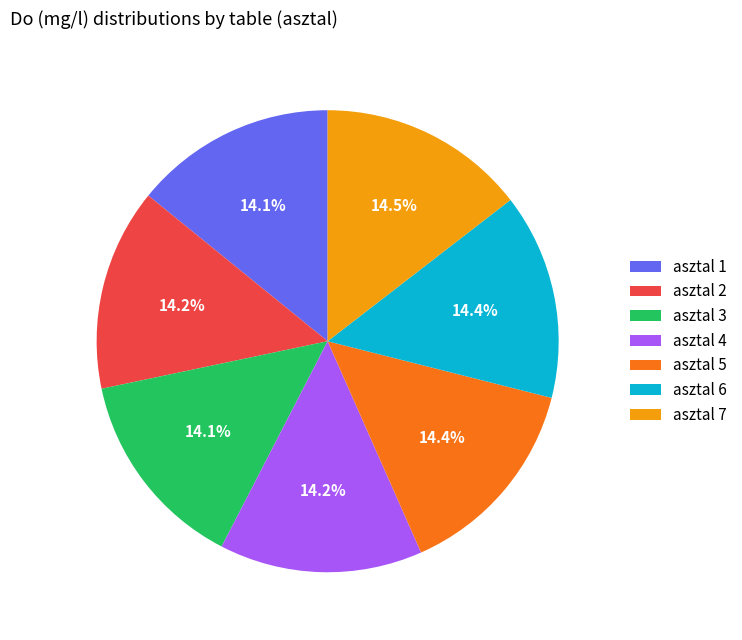

Is there a majority slice in this chart?

No